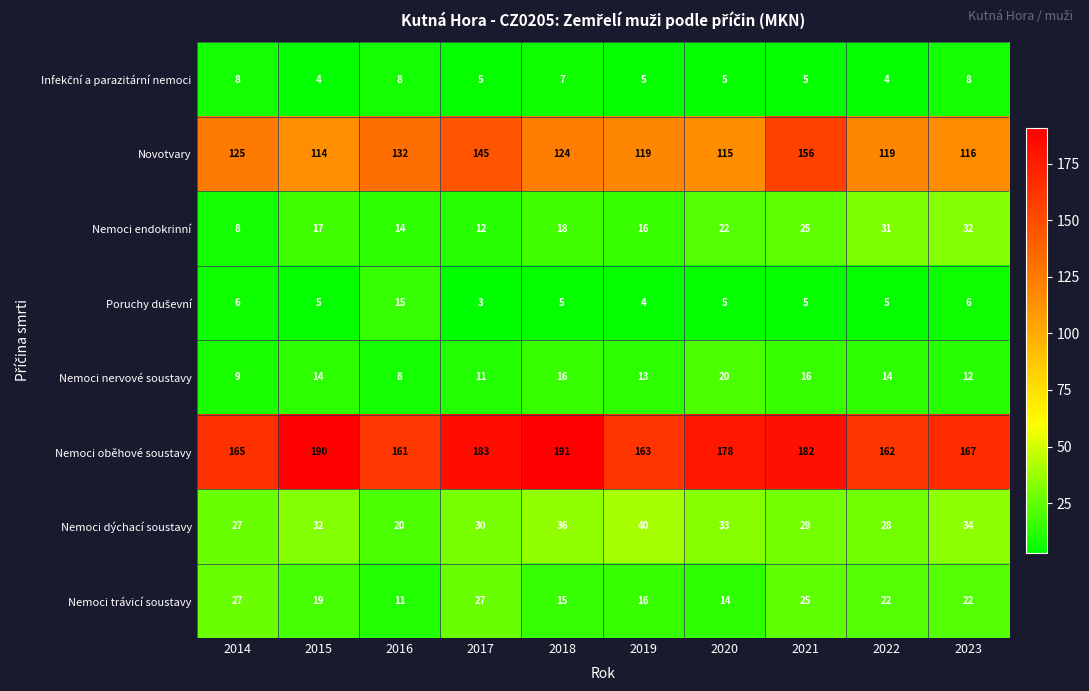

What is the greatest value displayed?

191